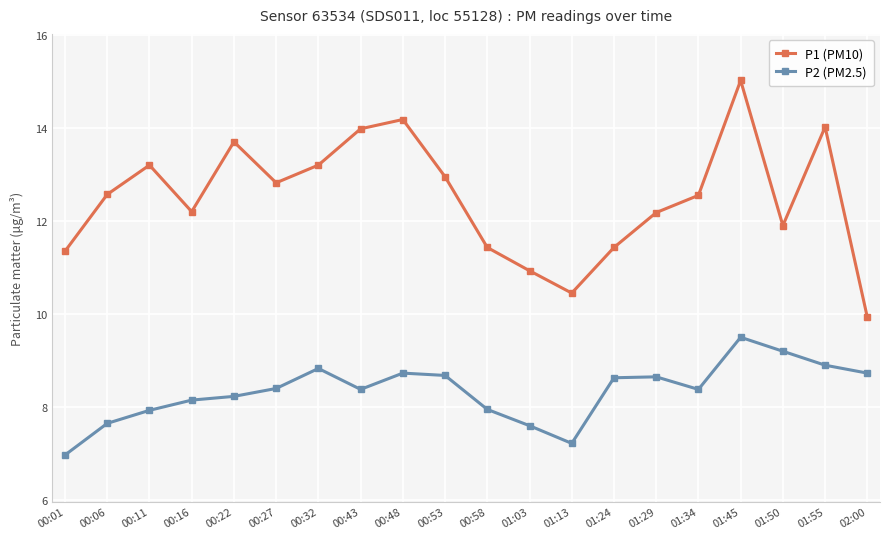

The value of P2 (PM2.5) at 00:11 is 7.9. True or false?

True